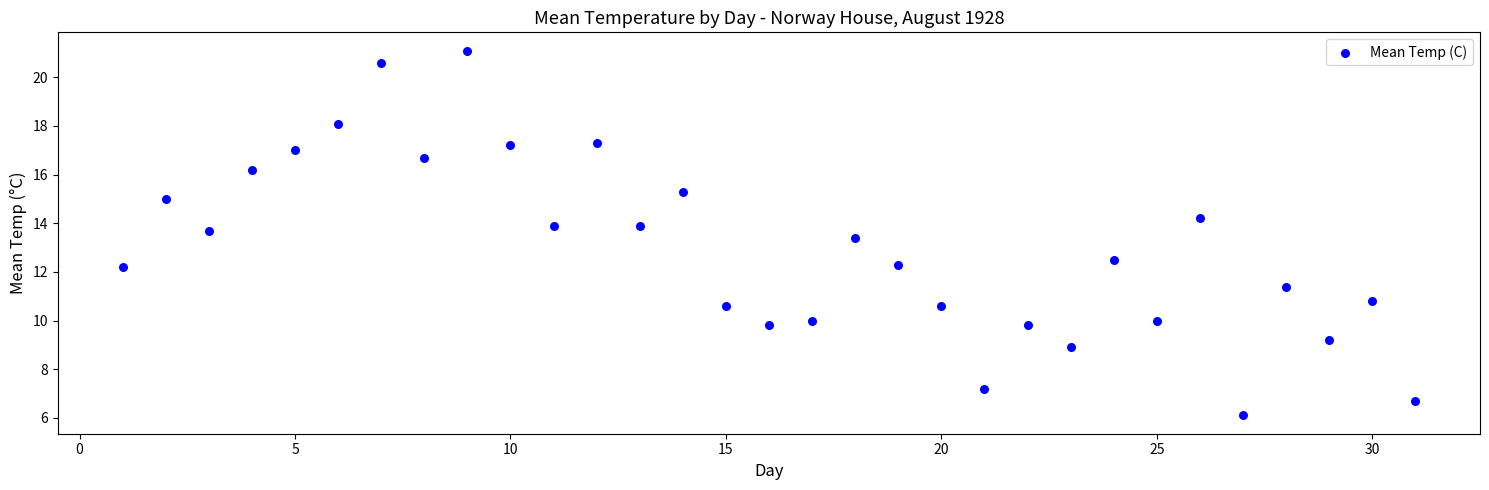

What is the range of Y values (max minus min)?

15.0